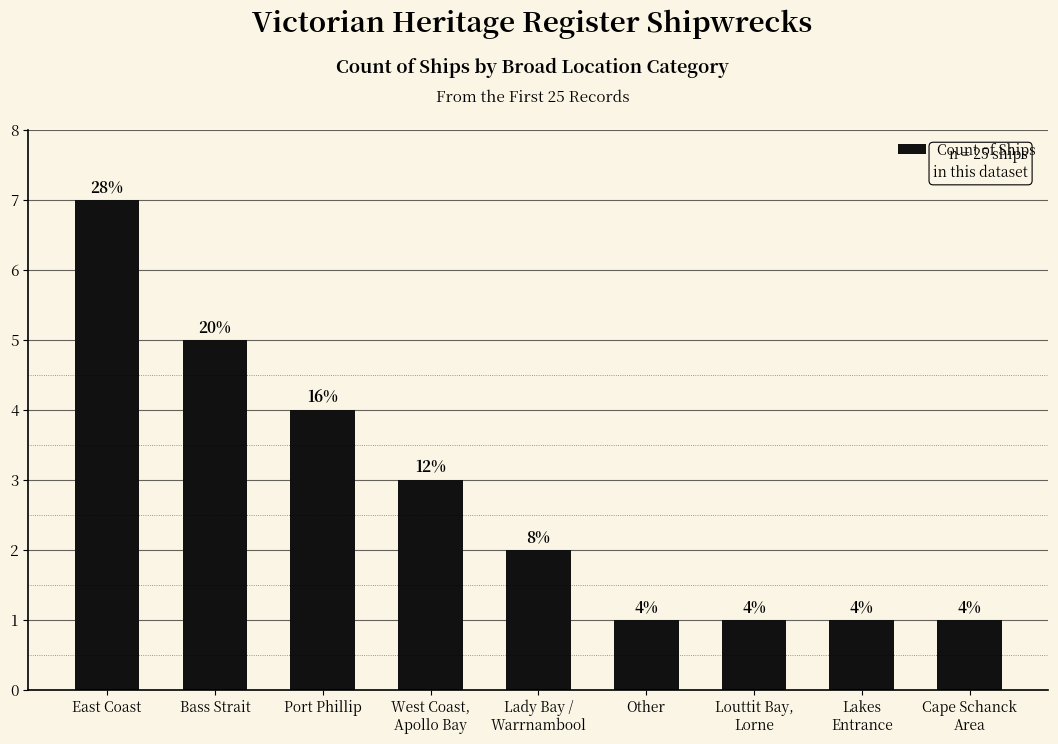

The value at Other is 0. True or false?

False